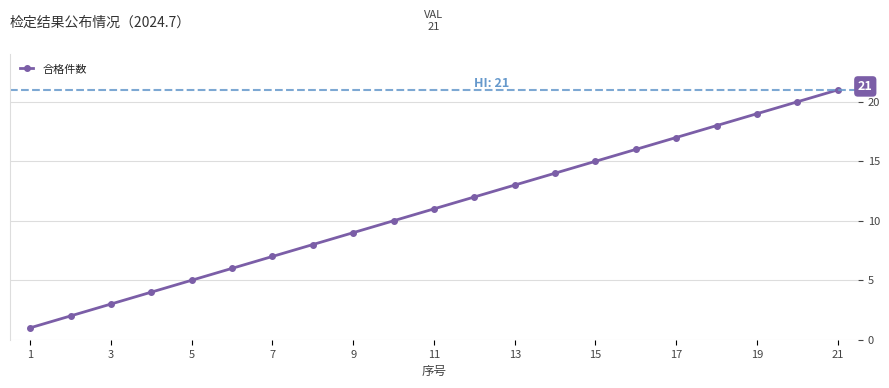

True or false: the data has more than 2 interior local peaks.

False